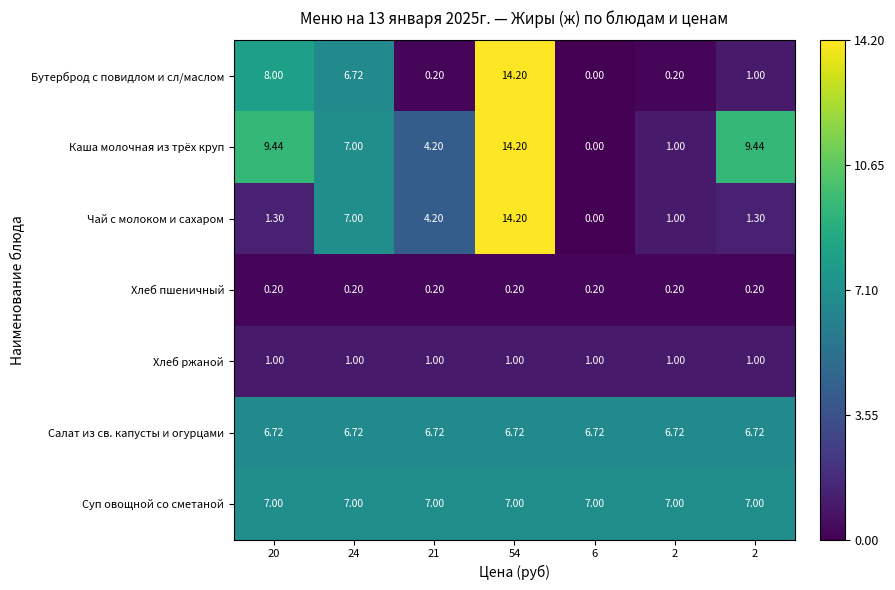

Rank the series by their maximum value, from lowest to highest.

Хлеб пшеничный, Хлеб ржаной, Салат из св. капусты и огурцами, Суп овощной со сметаной, Бутерброд с повидлом и сл/маслом, Каша молочная из трёх круп, Чай с молоком и сахаром